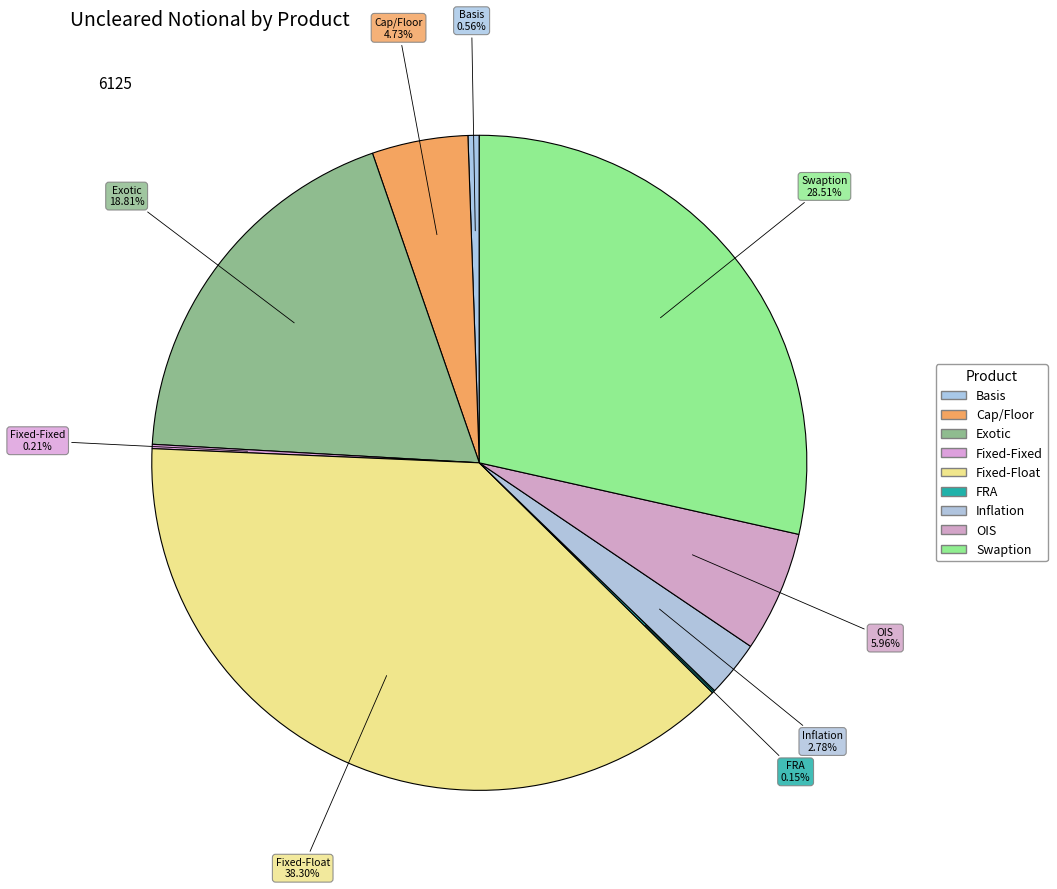

The OIS slice represents 6% of the pie. True or false?

True